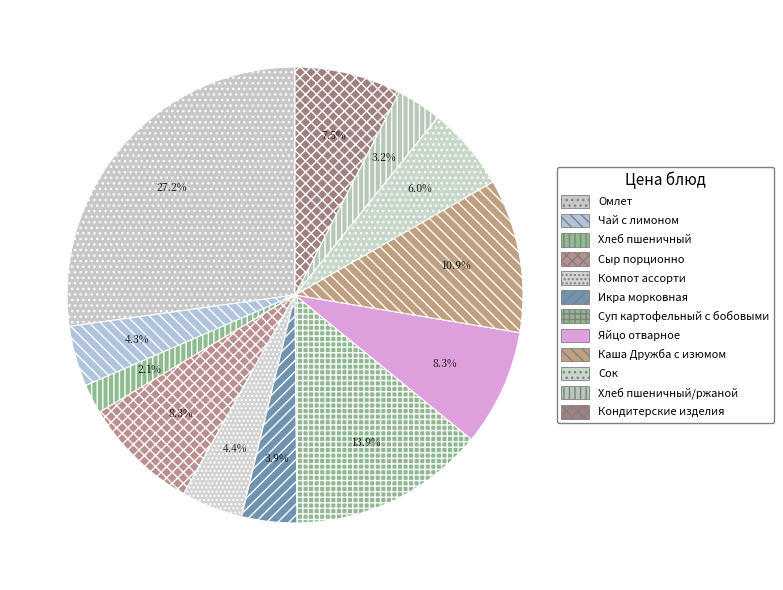

How many slices are in this pie chart?

12